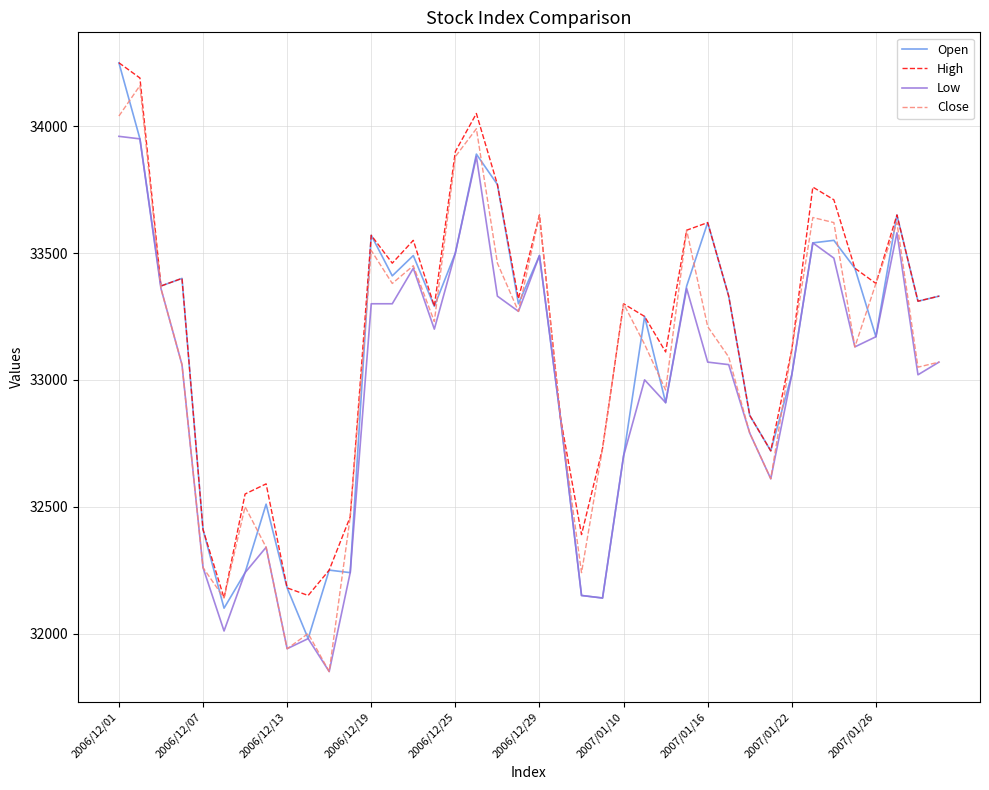

Which series has the largest total across all categories?

High